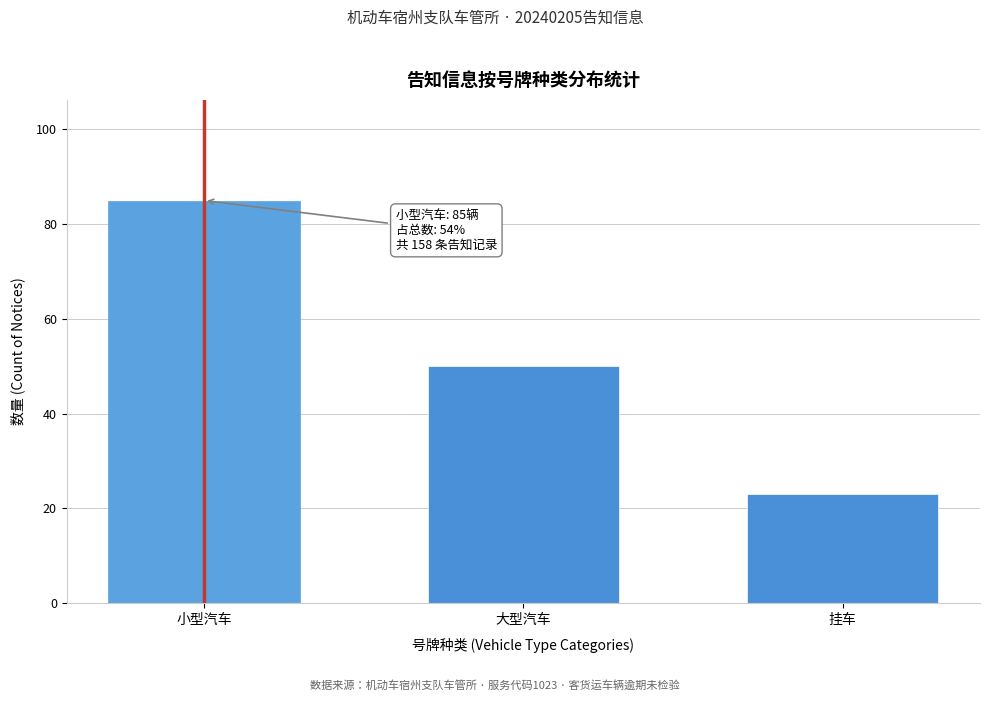

Reading right to left, transcribe all the data shown in this chart.

23	50	85